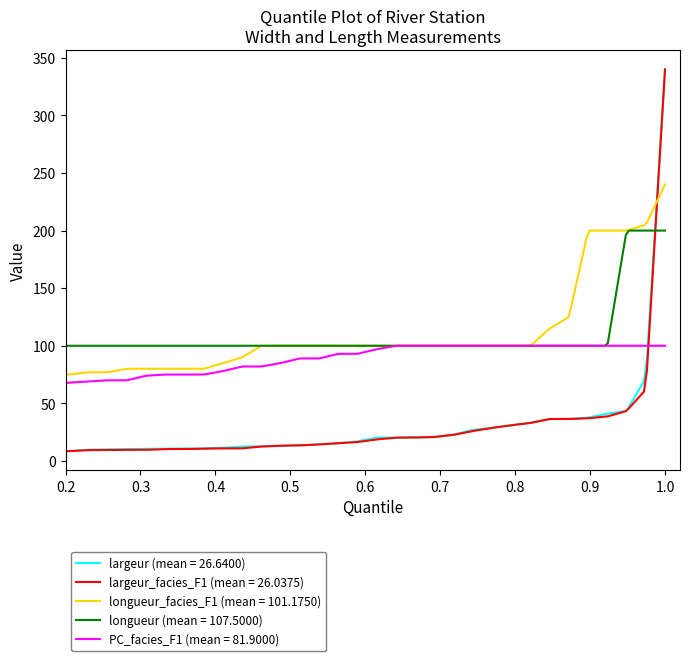

What is the smallest value displayed?

8.4